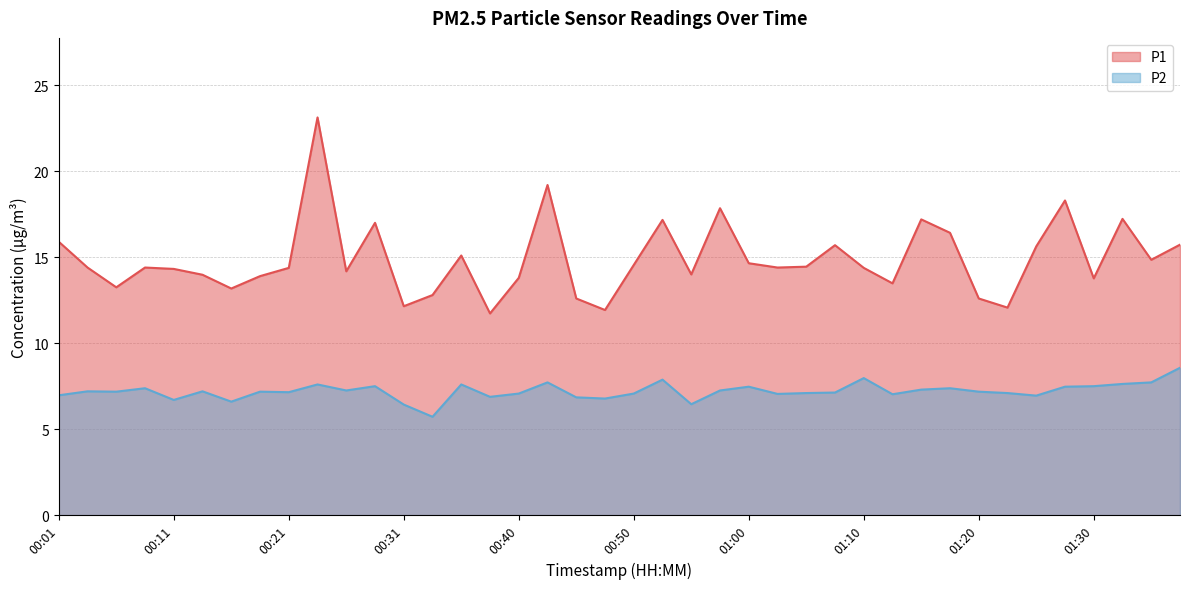

What is the difference between the second highest and second lowest values in the P2 series?

1.5